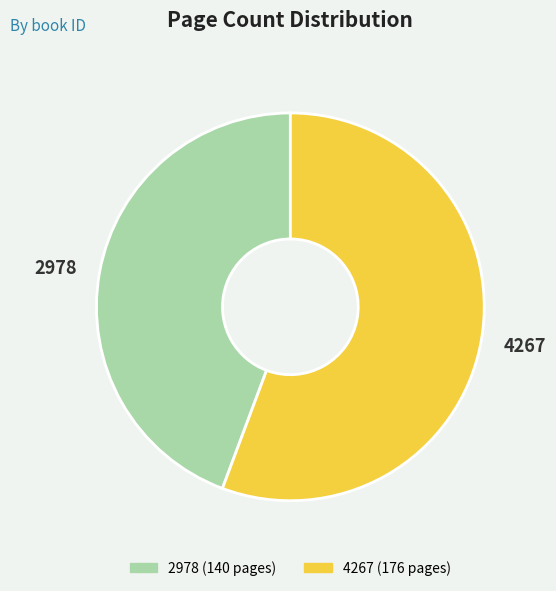

Which slice is the largest?

4267